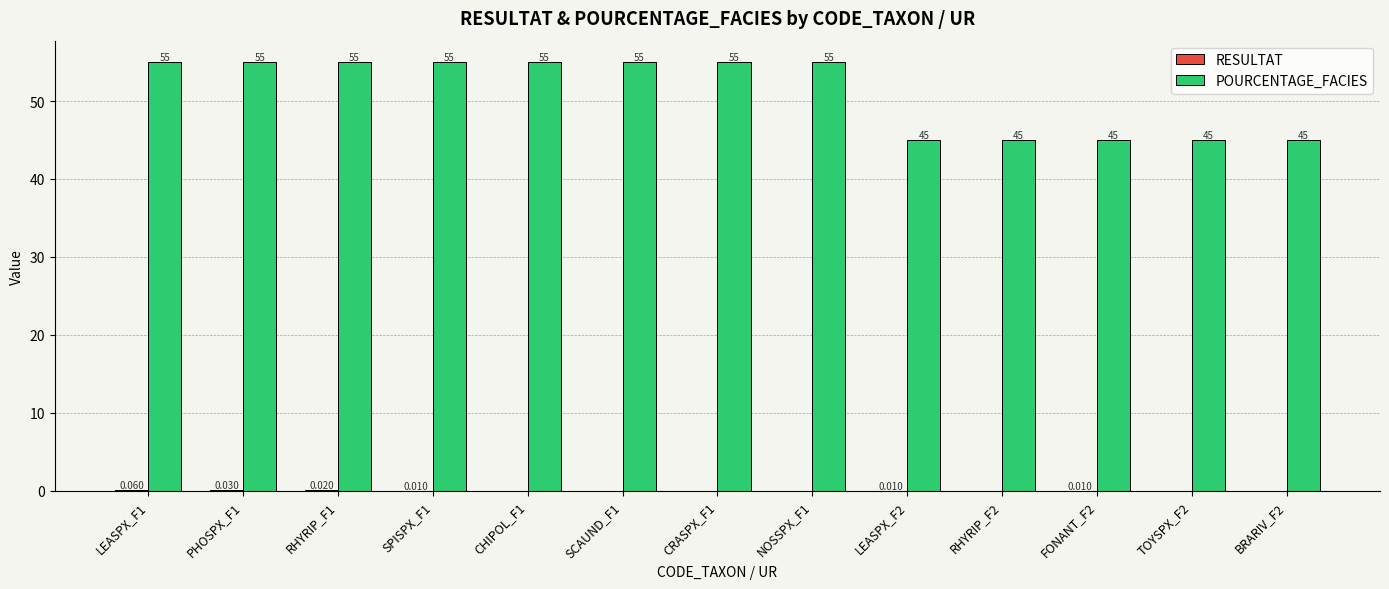

Which series has the largest total across all categories?

POURCENTAGE_FACIES